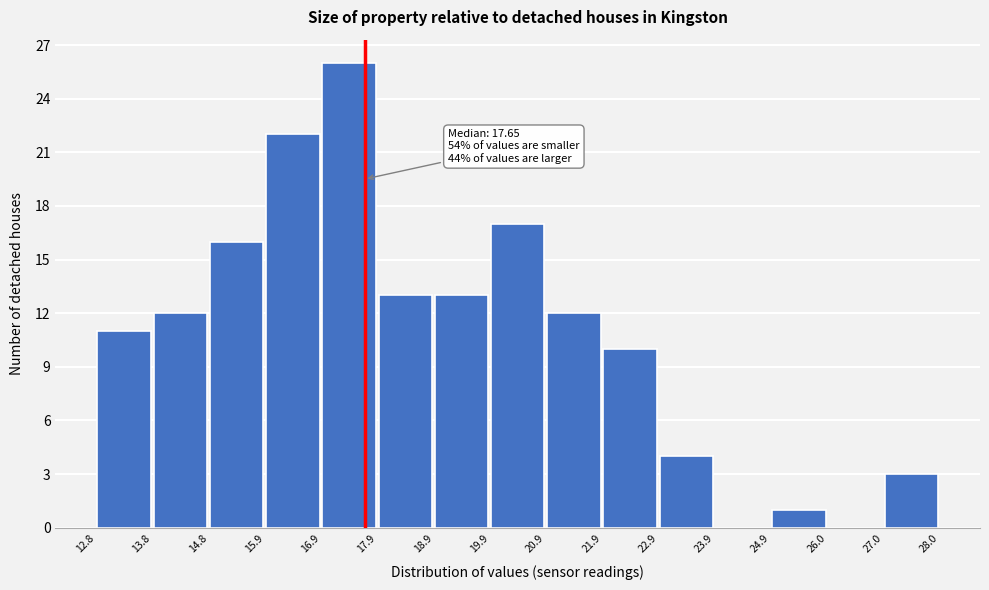

Which range on the x-axis has the tallest bar?

16.9 to 17.9